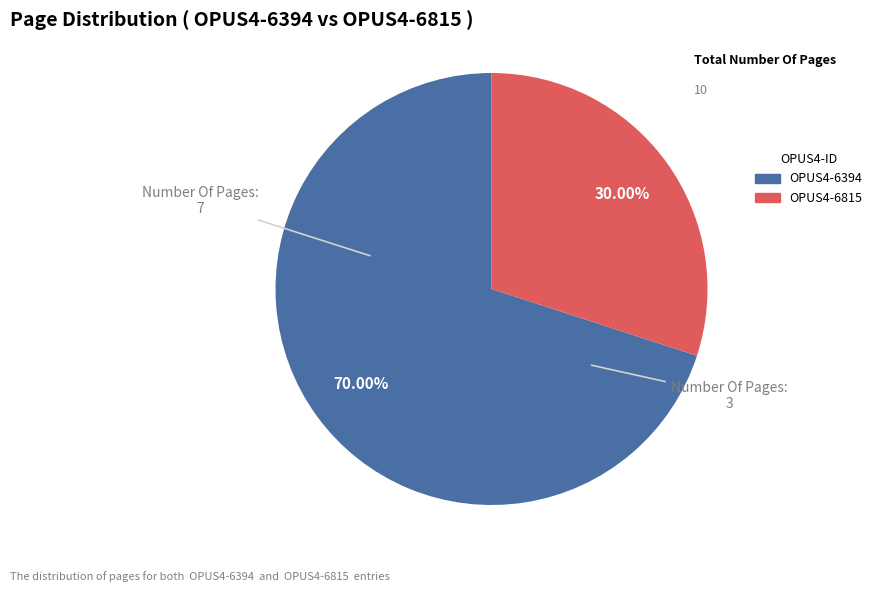

To the nearest percent, what percentage of the pie is OPUS4-6815?

30%